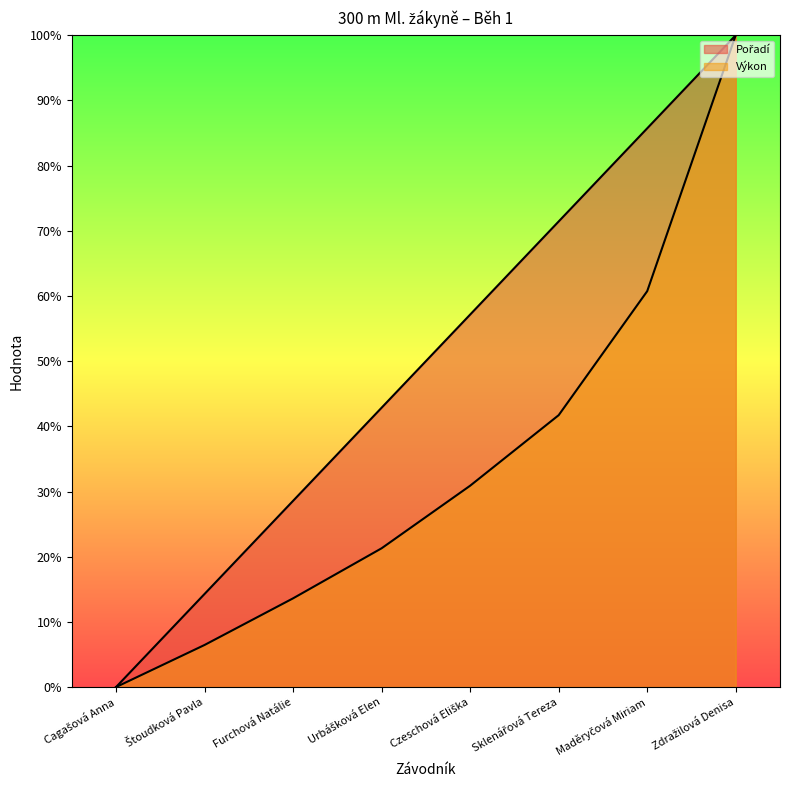

At which label does Pořadí first exceed 57?

Czeschová Eliška